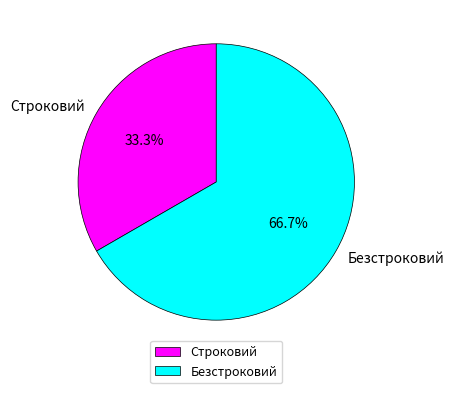

Rank the categories by value from highest to lowest.

Безстроковий, Строковий